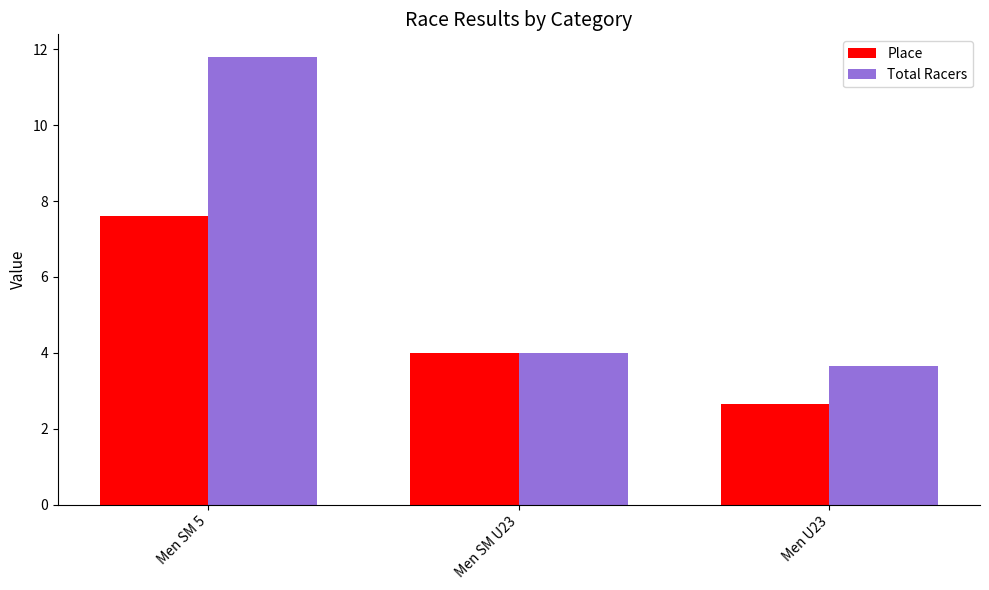

Is it true that Total Racers equals 7.1 at Men SM U23?

False